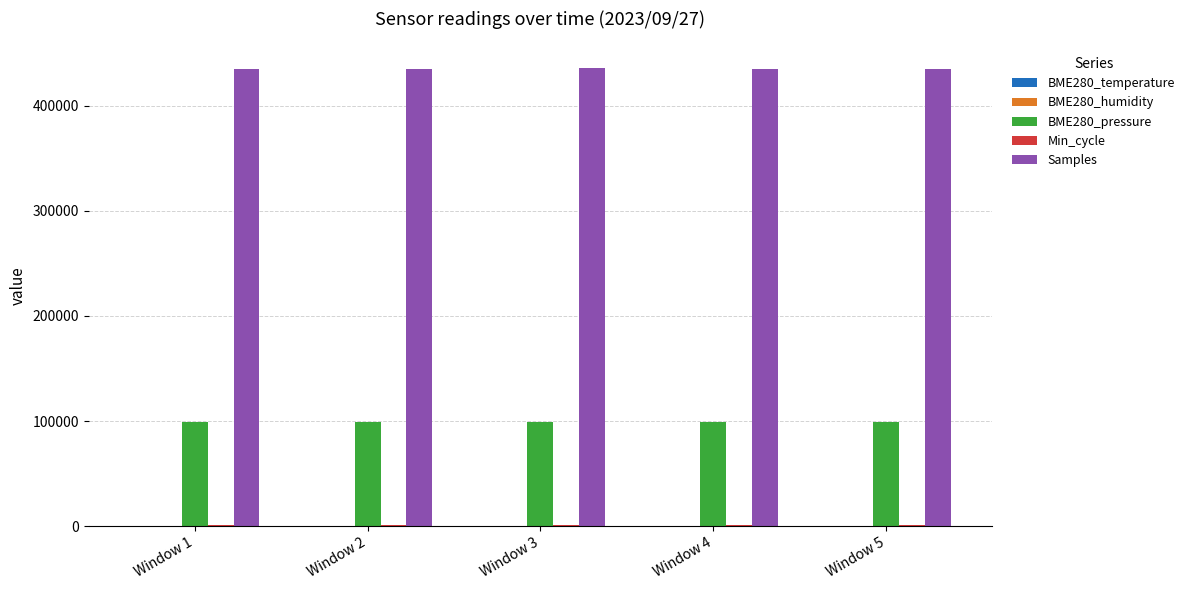

What is the highest value of the BME280_pressure series?

99377.5